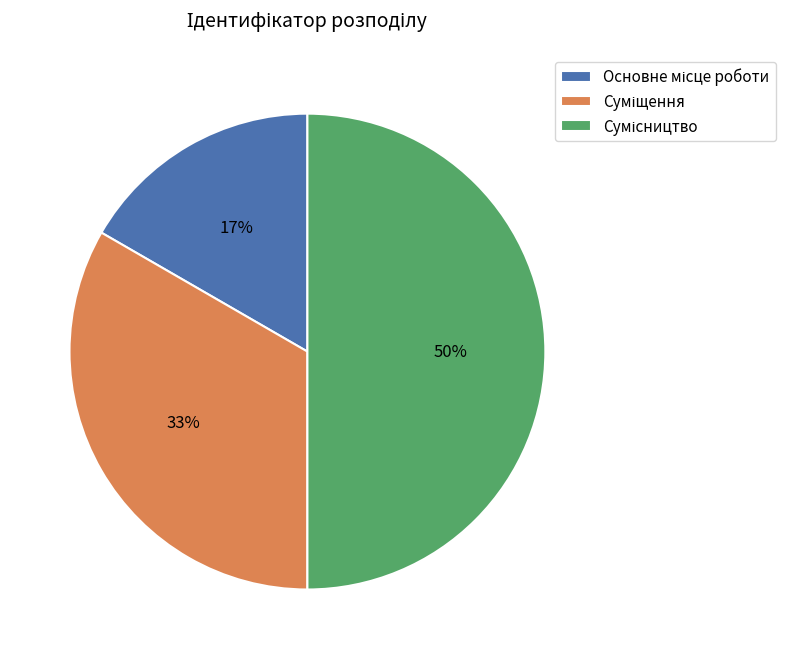

How many slices are in this pie chart?

3